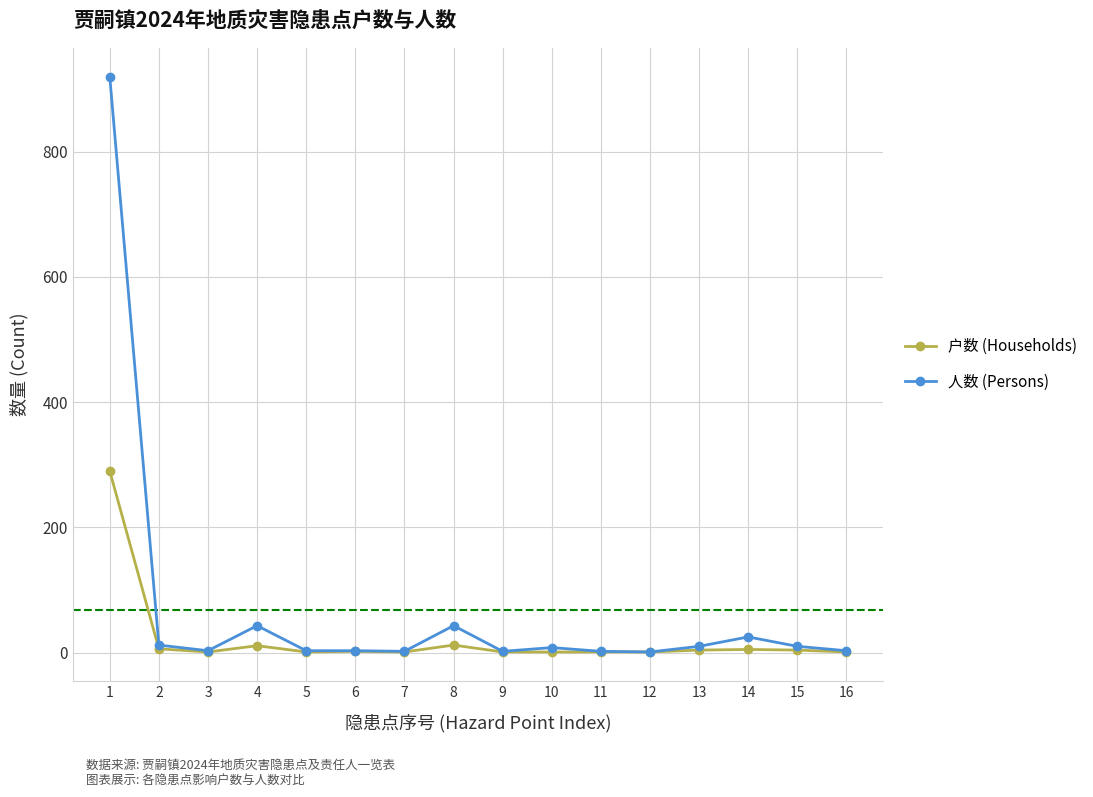

Rank the series by their maximum value, from highest to lowest.

人数 (Persons), 户数 (Households)